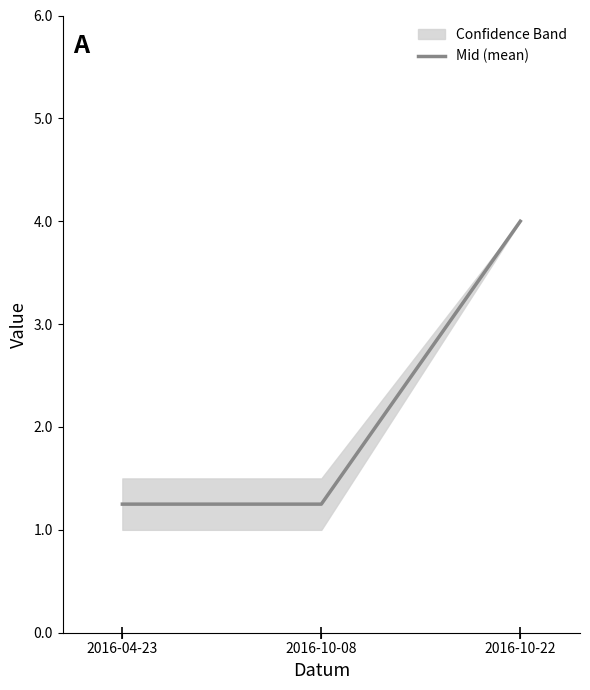

Between 2016-10-22 and 2016-10-08, which is larger?

2016-10-22